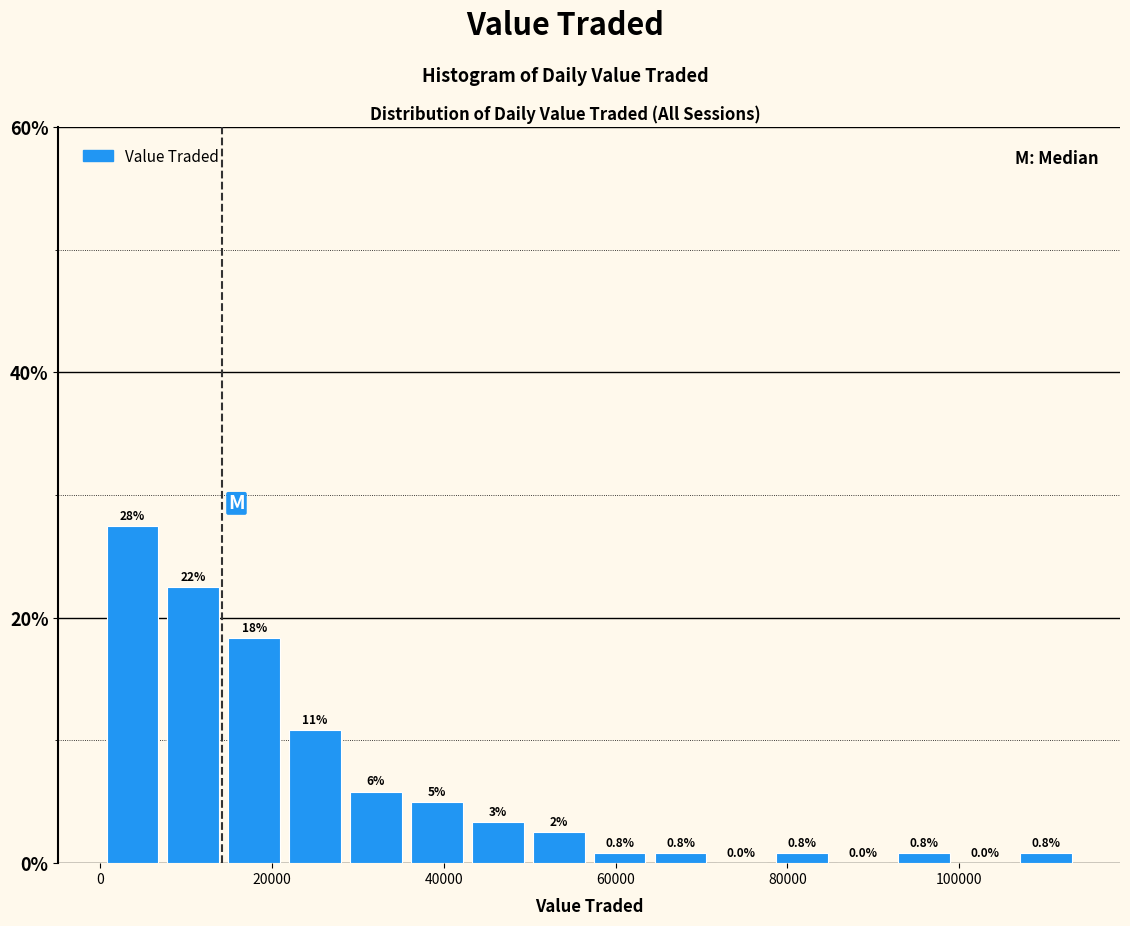

Read against the x-axis, roughly where is the centre of the tallest bar?

4000